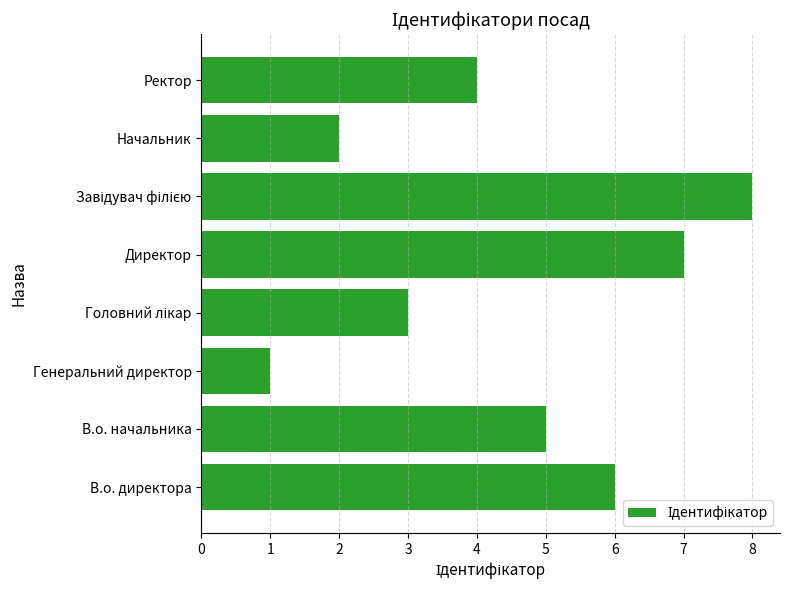

What is the sum of all values?

36